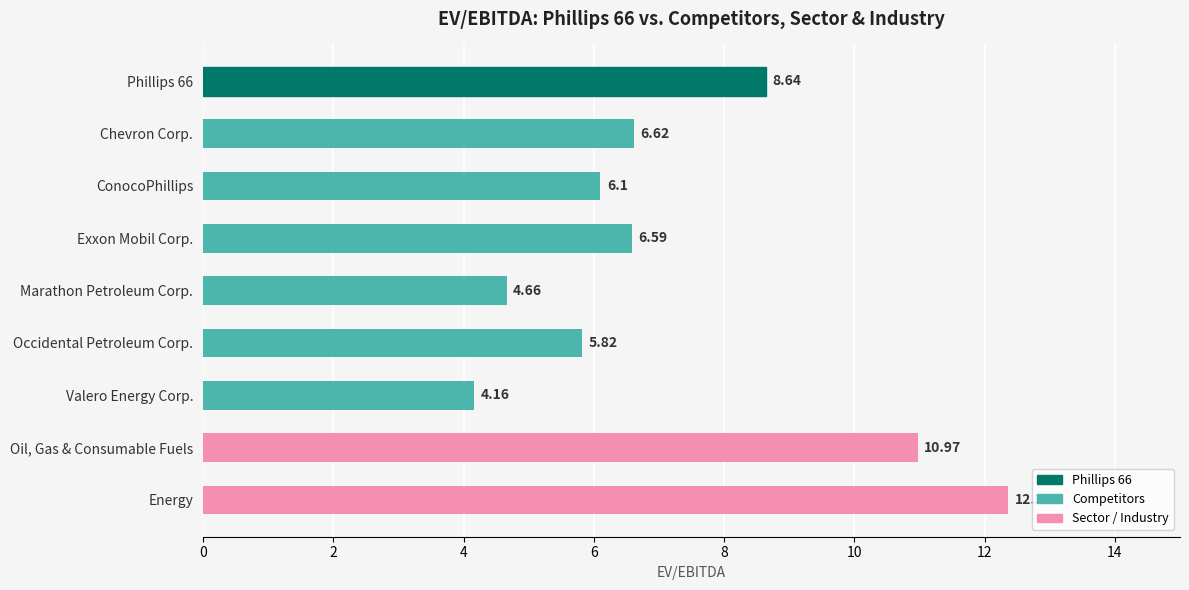

Rank the categories by value from lowest to highest.

Valero Energy Corp., Marathon Petroleum Corp., Occidental Petroleum Corp., ConocoPhillips, Exxon Mobil Corp., Chevron Corp., Phillips 66, Oil, Gas & Consumable Fuels, Energy